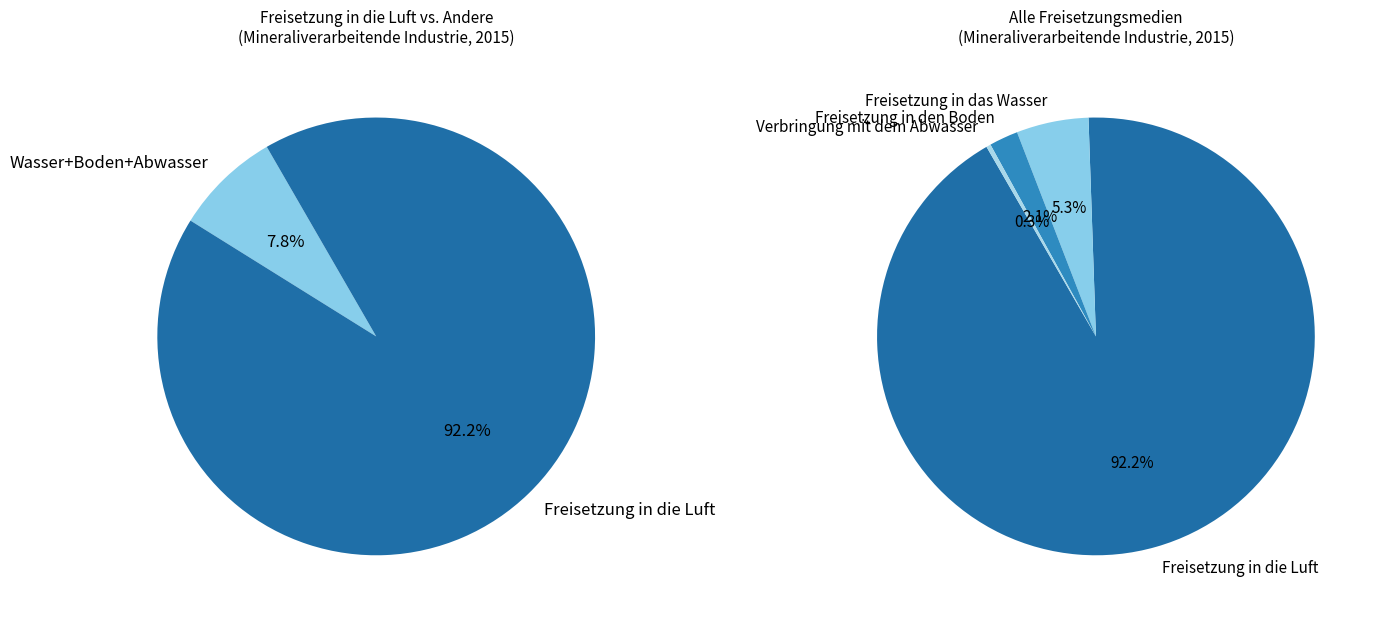

True or false: 15 accounts for 0% of the total.

True